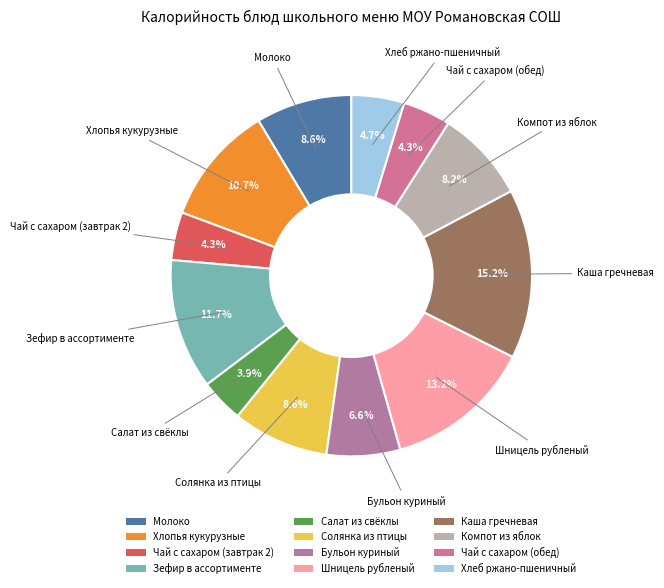

Which has a higher value, Салат из свёклы or Солянка из птицы?

Солянка из птицы